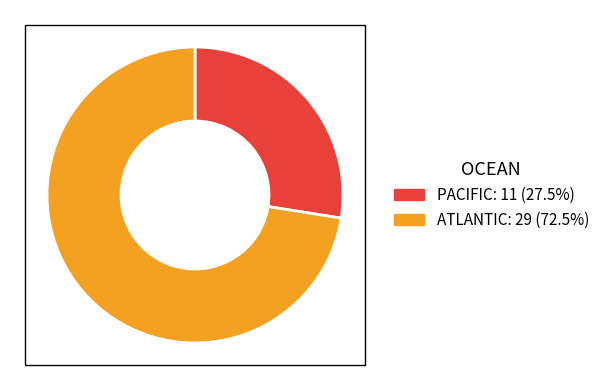

Is PACIFIC the majority of the pie?

No